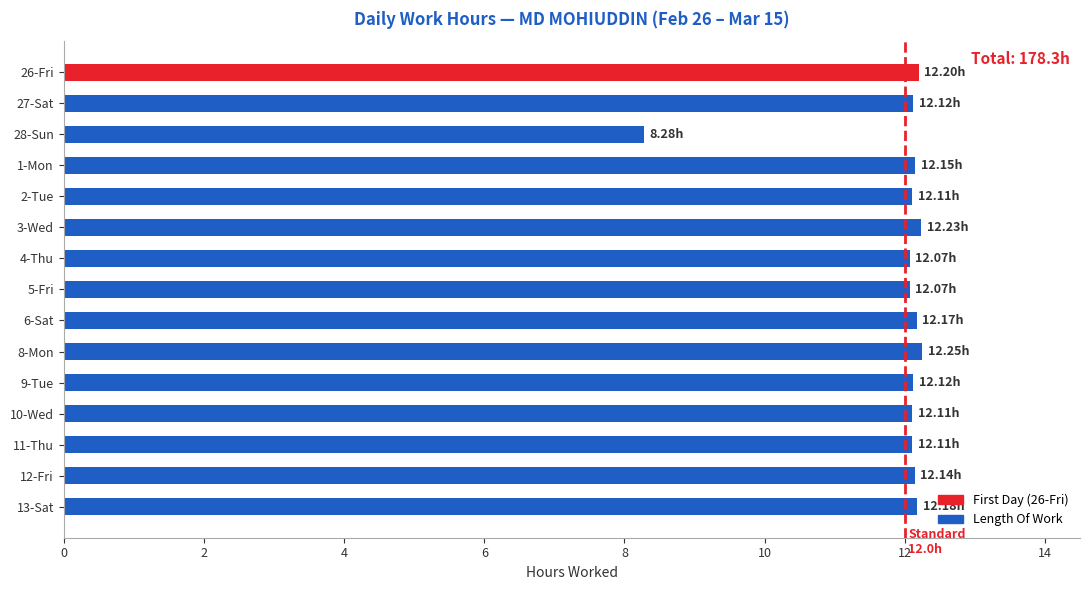

What is the average value?

11.9